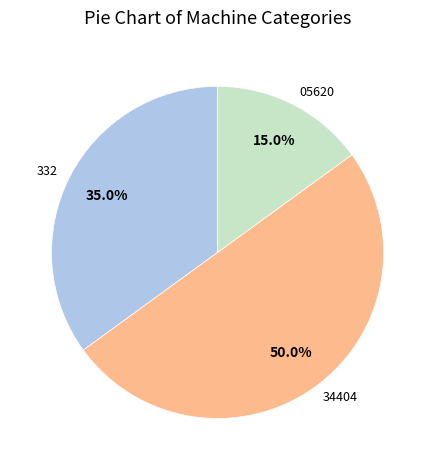

Rank the categories by value from highest to lowest.

34404, 332, 05620